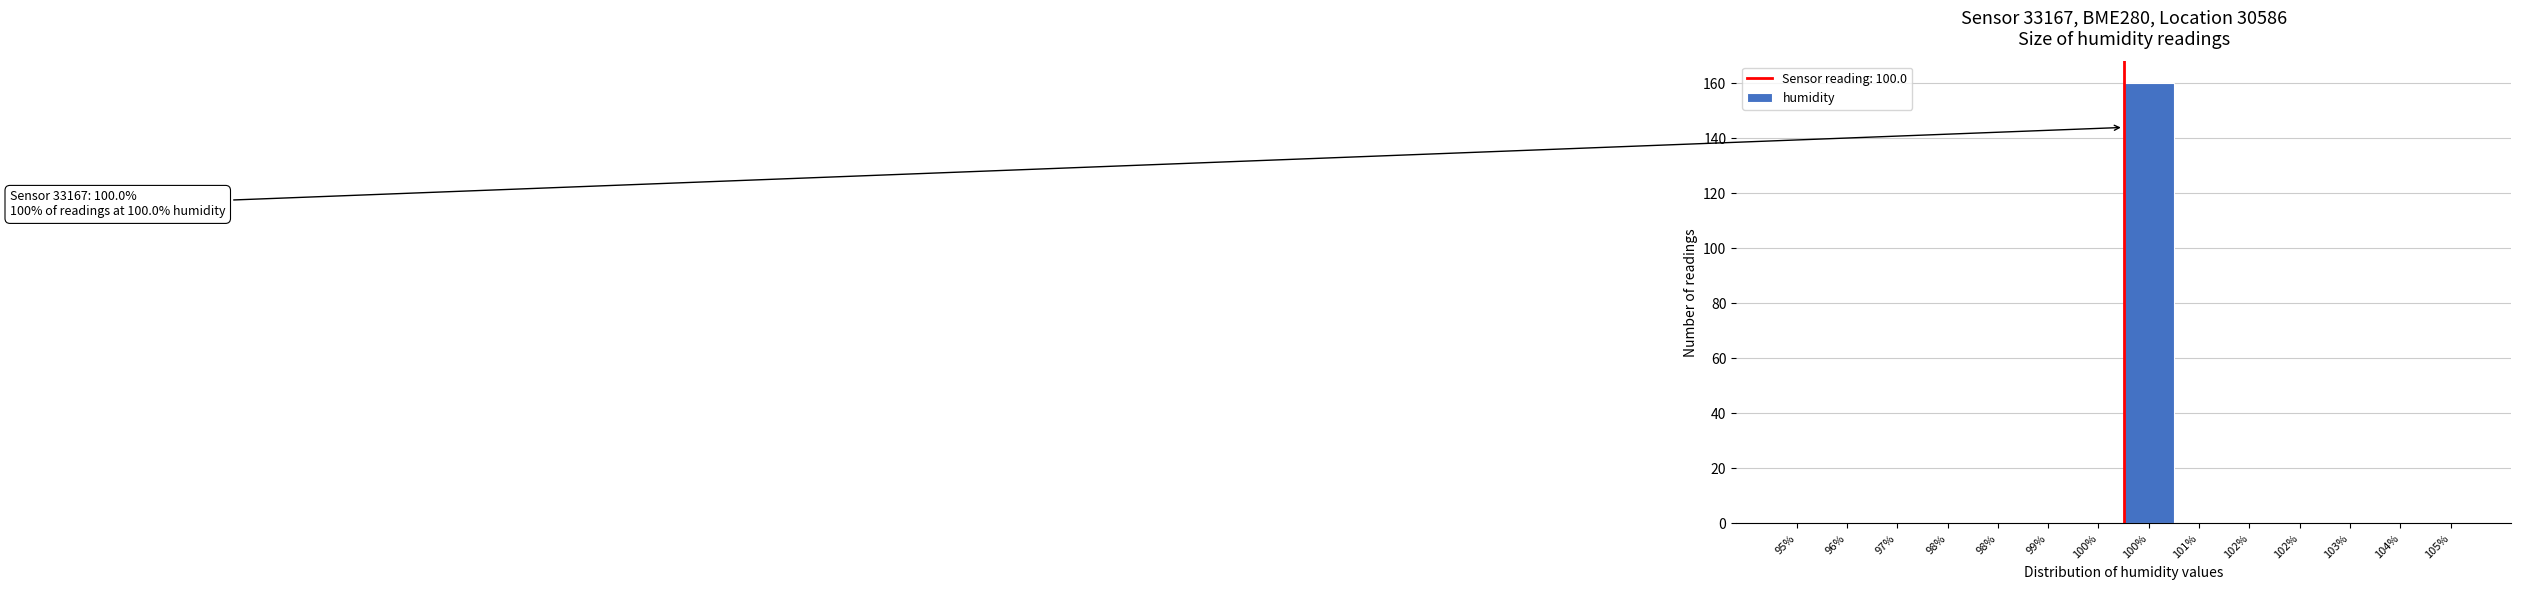

Count the number of categories in the chart.

14